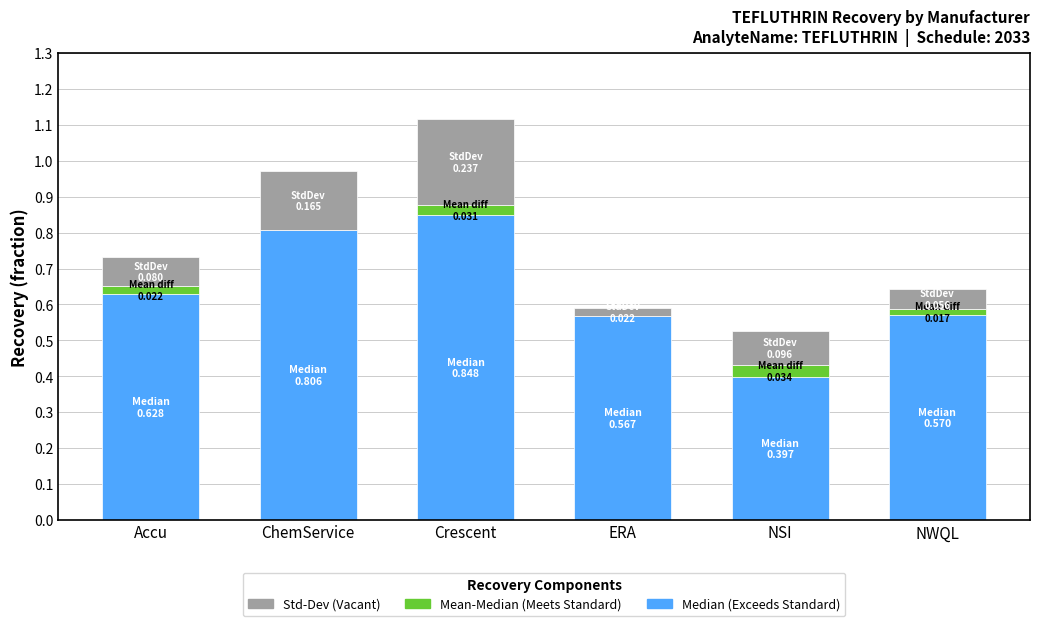

What is the total value across all series at NSI?

0.5